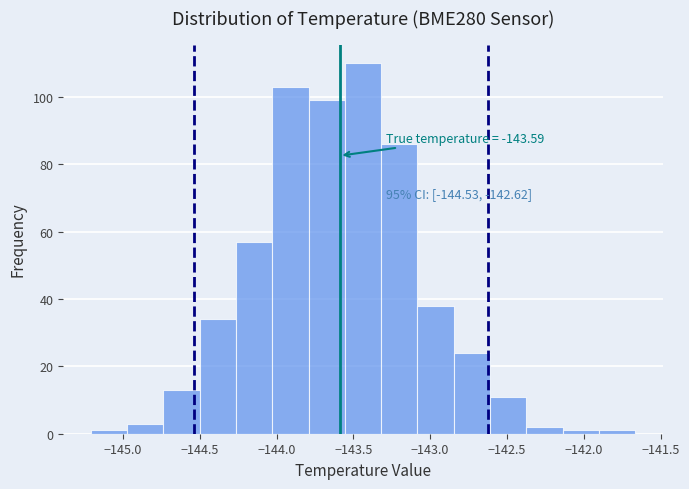

Over which range of the x-axis is the bar tallest?

-143.55 to -143.30